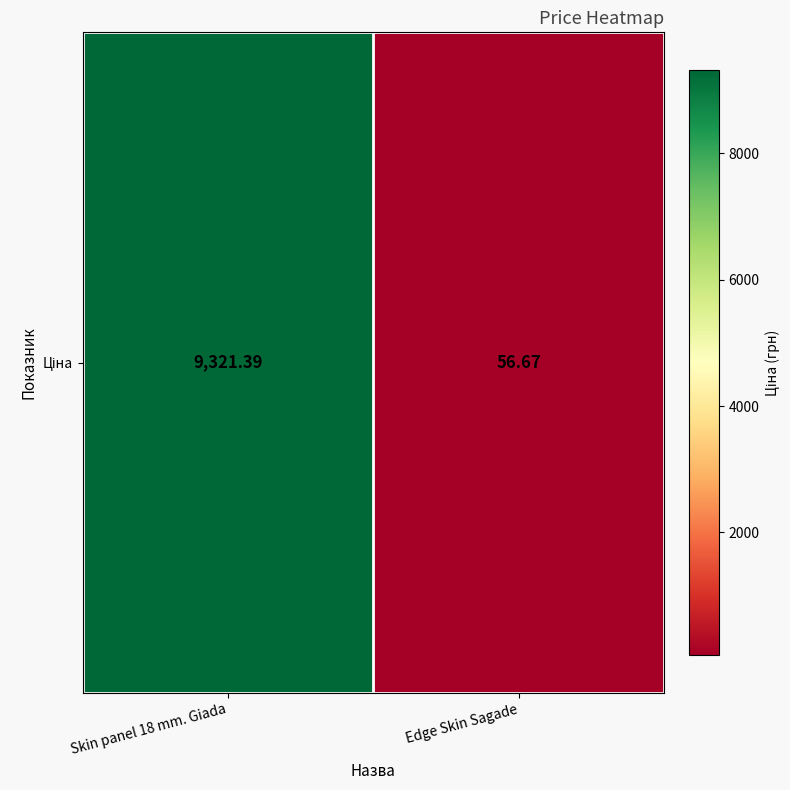

Where does the data first go above 9321?

Skin panel 18 mm. Giada